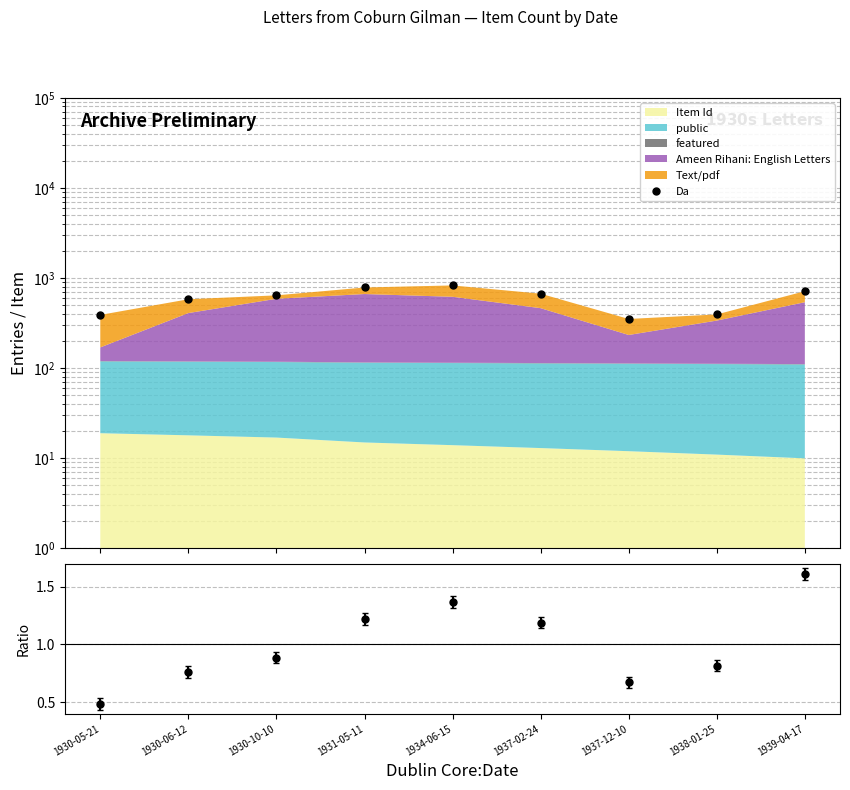

Which series has the widest spread of values?

Da